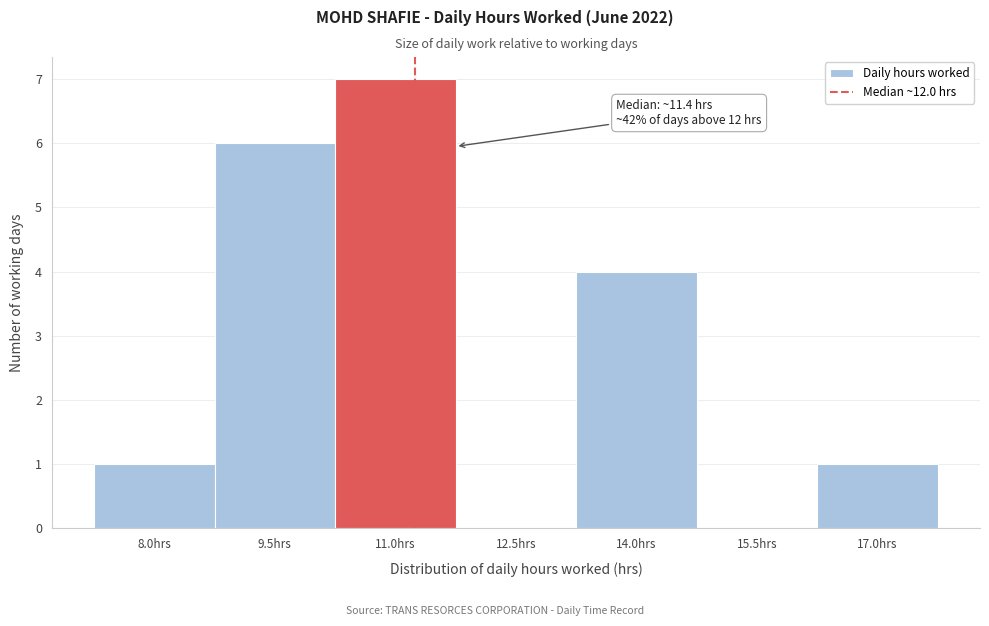

Reading left to right, transcribe all the data shown in this chart.

8.0hrs=1	9.5hrs=6	11.0hrs=7	12.5hrs=0	14.0hrs=4	15.5hrs=0	17.0hrs=1